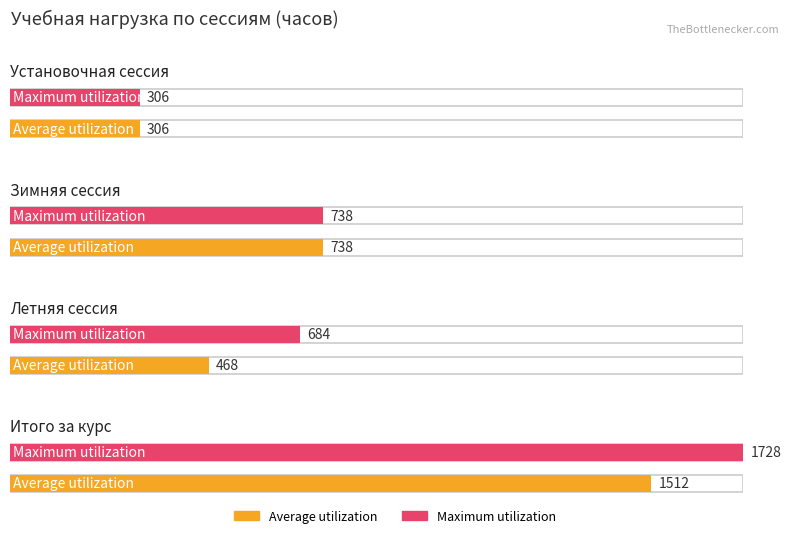

How many bars are there in total?

8